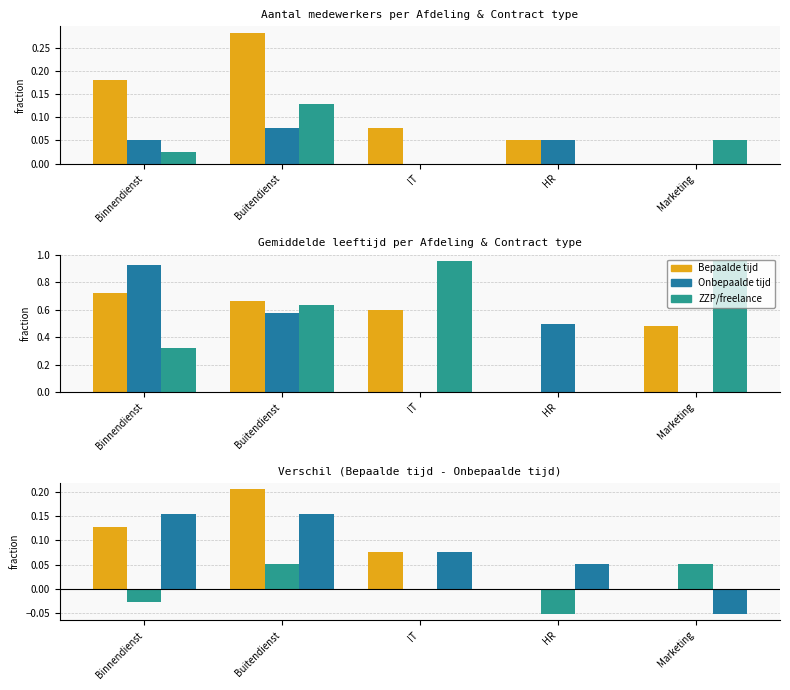

Which series has the largest total across all categories?

Bepaalde tijd